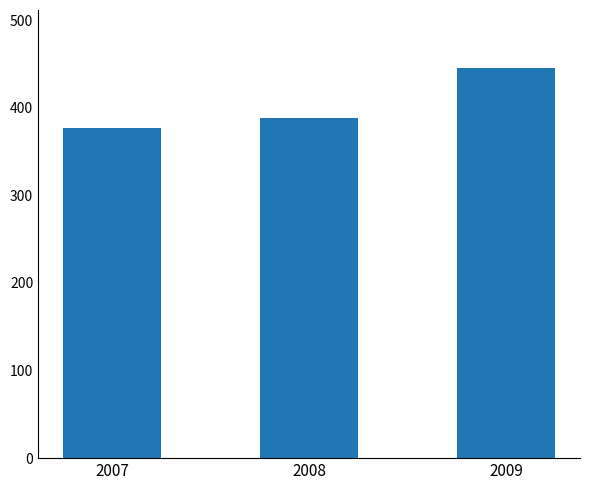

What is the approximate value at 2009?

444.9